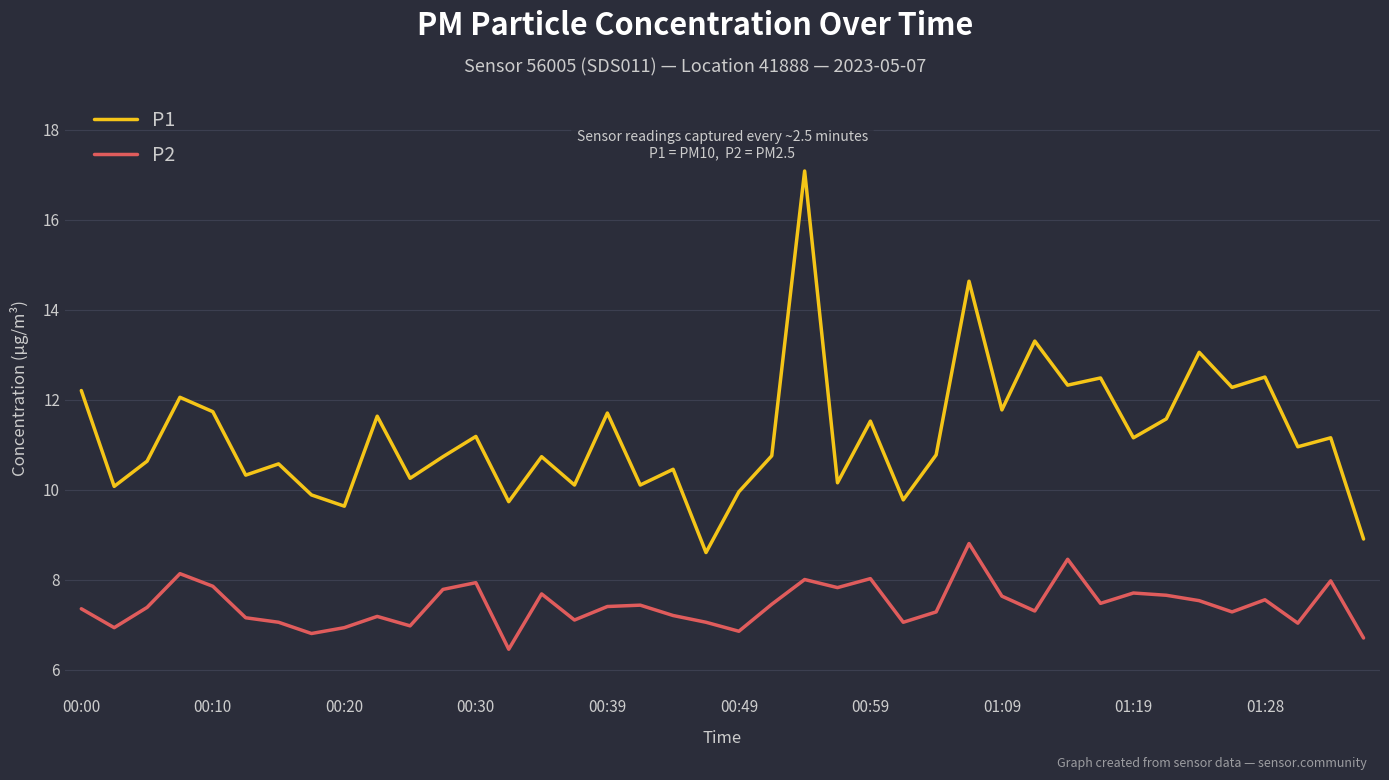

True or false: P1 and P2 cross at least once.

False